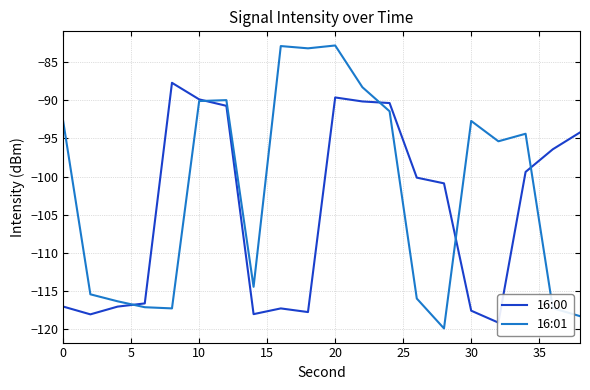

Reading left to right, extract all data points from this chart.

16:00: -117.0	-118.0	-117.0	-116.6	-87.7	-89.9	-90.7	-118.0	-117.2	-117.7	-89.6	-90.2	-90.4	-100.1	-100.9	-117.5	-119.1	-99.4	-96.4	-94.2
16:01: -92.7	-115.4	-116.3	-117.1	-117.2	-90.1	-90.0	-114.4	-82.9	-83.2	-82.8	-88.3	-91.4	-116.0	-119.9	-92.7	-95.4	-94.4	-117.2	-118.3